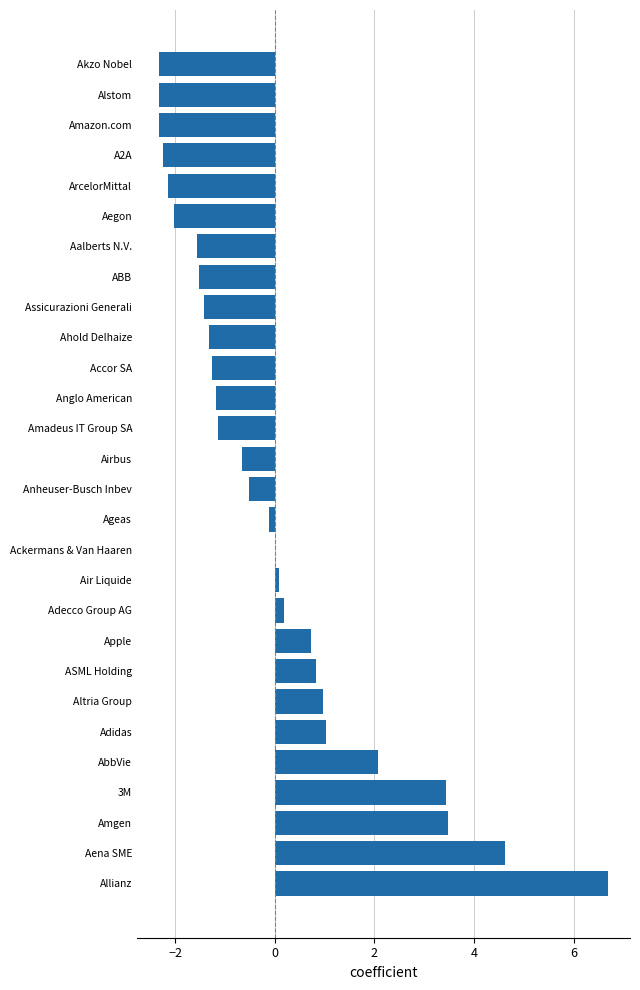

Between Amazon.com and Ahold Delhaize, which is larger?

Ahold Delhaize